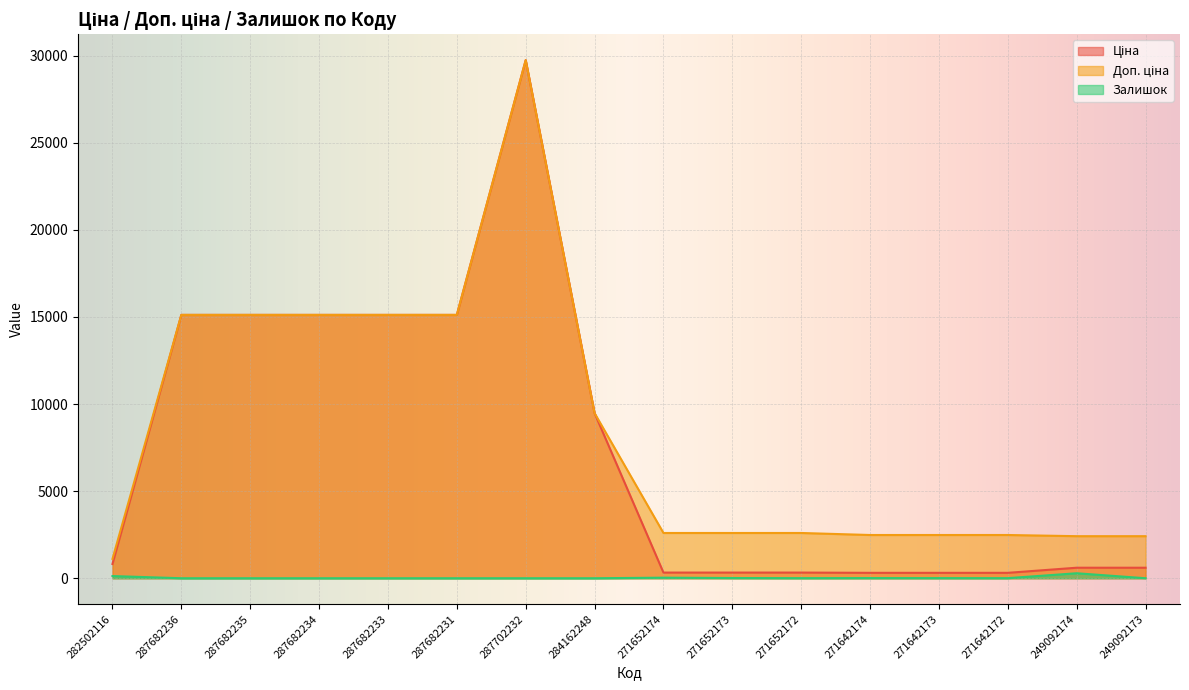

How many interior local valleys does the Залишок series have?

2